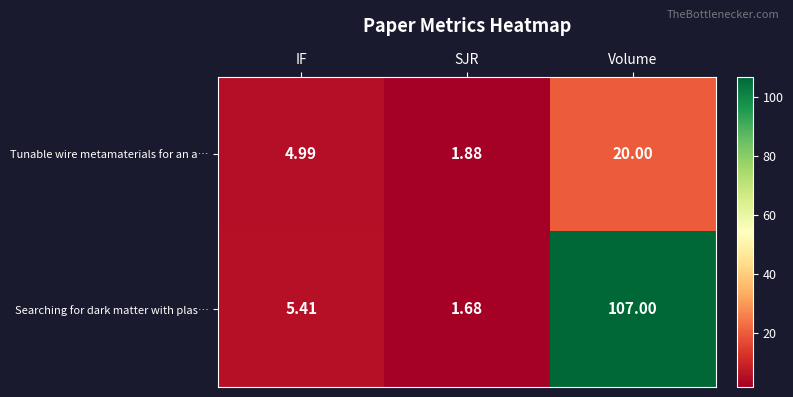

At which category does the chart reach its peak across all series?

Volume